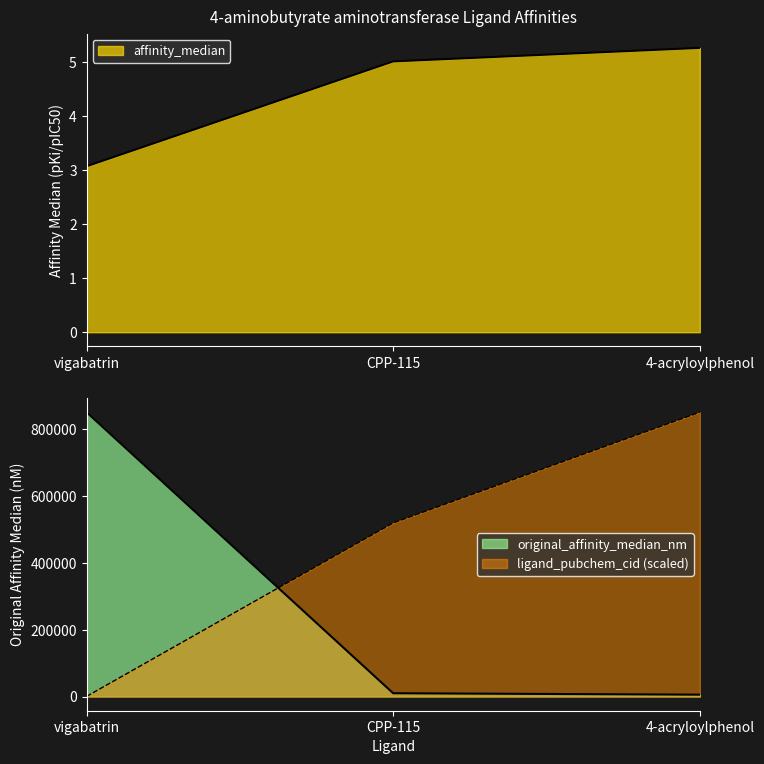

How many lines are shown in the chart?

3